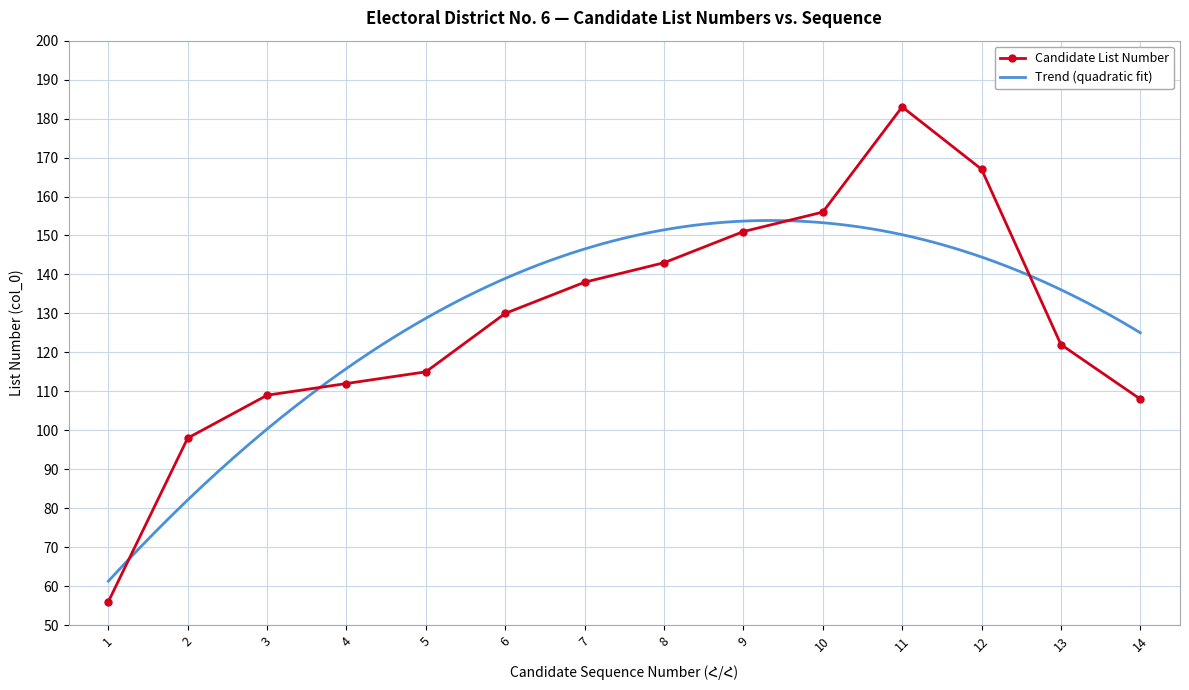

True or false: the data has more than 2 interior local peaks.

False